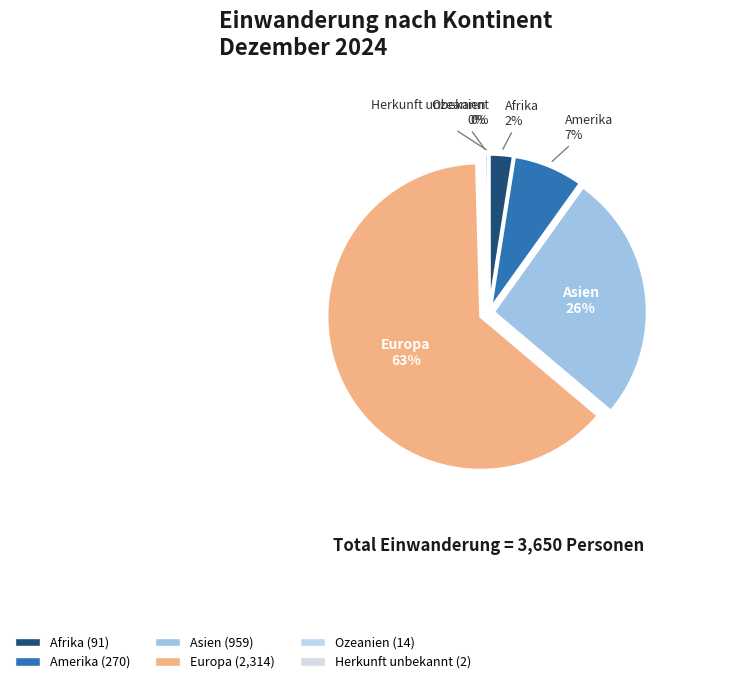

How many segments does this pie chart have?

6